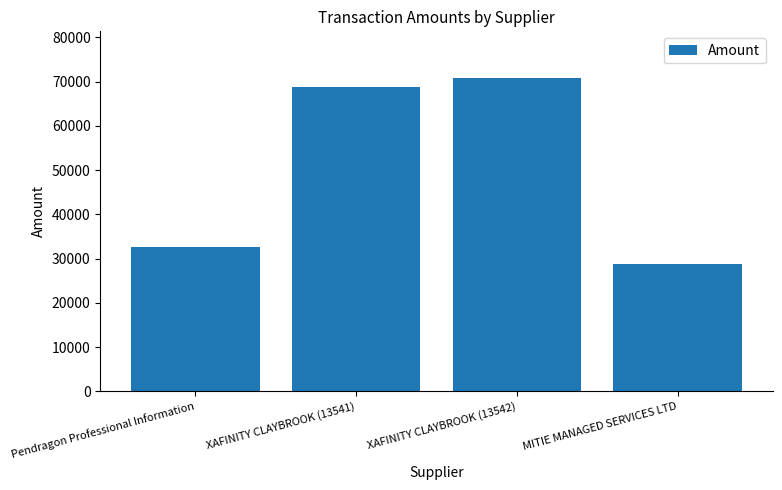

Which has a higher value, MITIE MANAGED SERVICES LTD or XAFINITY CLAYBROOK (13542)?

XAFINITY CLAYBROOK (13542)